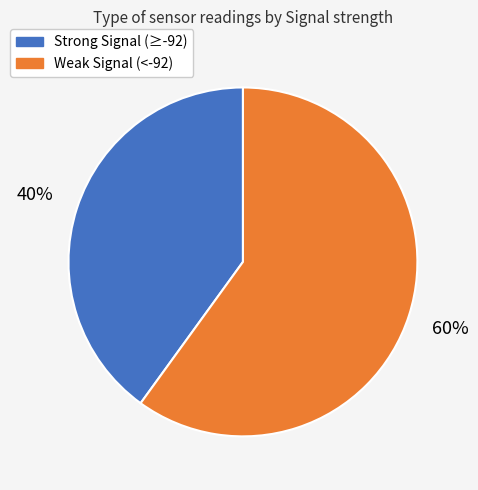

Does any single category account for the majority?

Yes